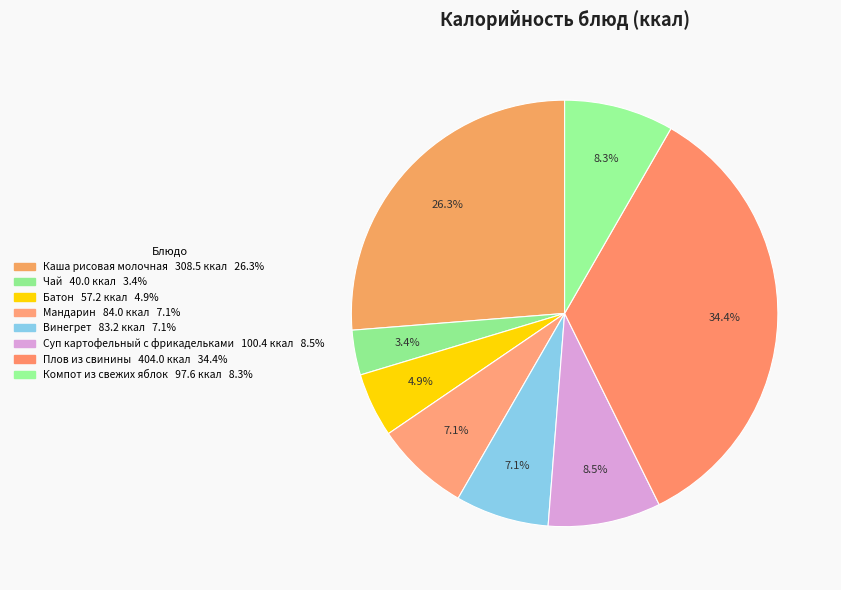

How many segments does this pie chart have?

8